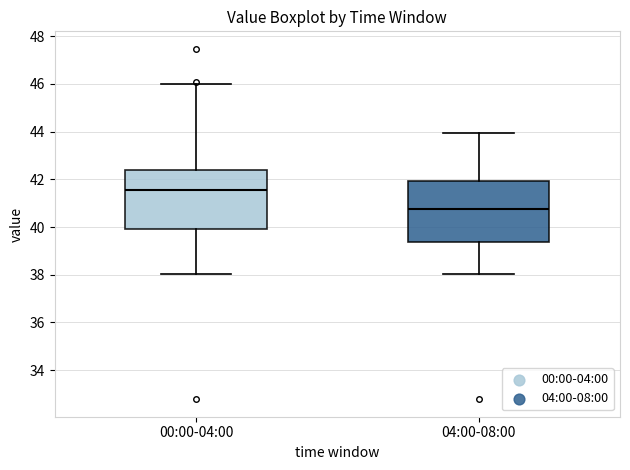

Reading left to right, transcribe this box plot: for each box, give where its median line is, the range the box spans, and where its two whiskers end, as read against the y-axis. The values are not printed on the chart, so give them approximately, as read against the axis.

00:00-04:00: median 41.6, box 40.0 to 42.4, whiskers 38.0 to 46.0
04:00-08:00: median 40.8, box 39.4 to 42.0, whiskers 38.0 to 44.0